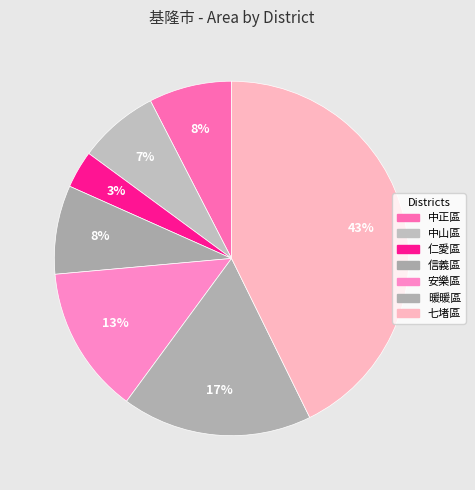

How many segments does this pie chart have?

7